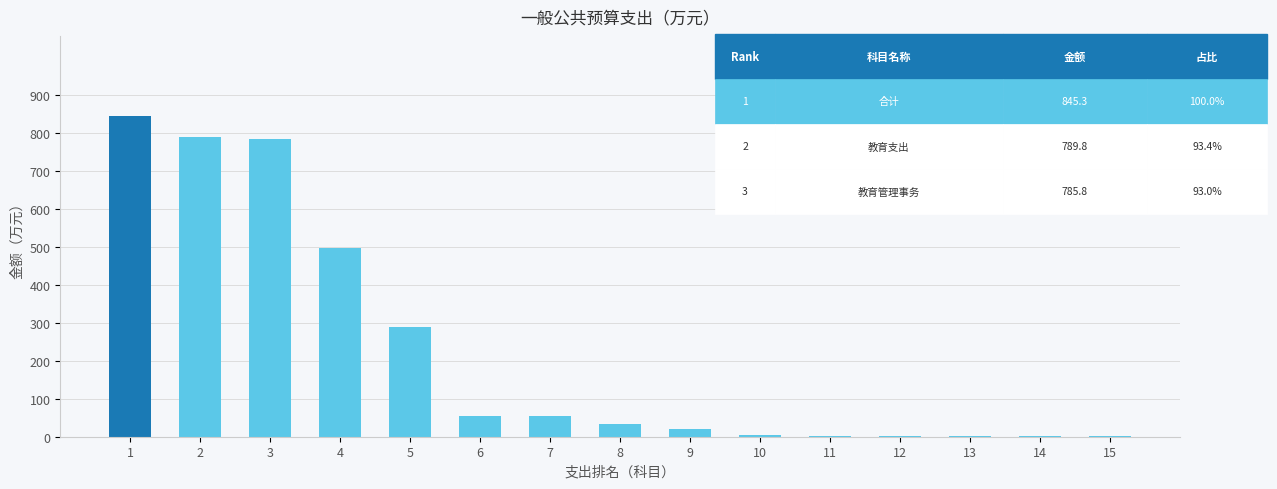

Is it true that the value at 3 is 1064.2?

False